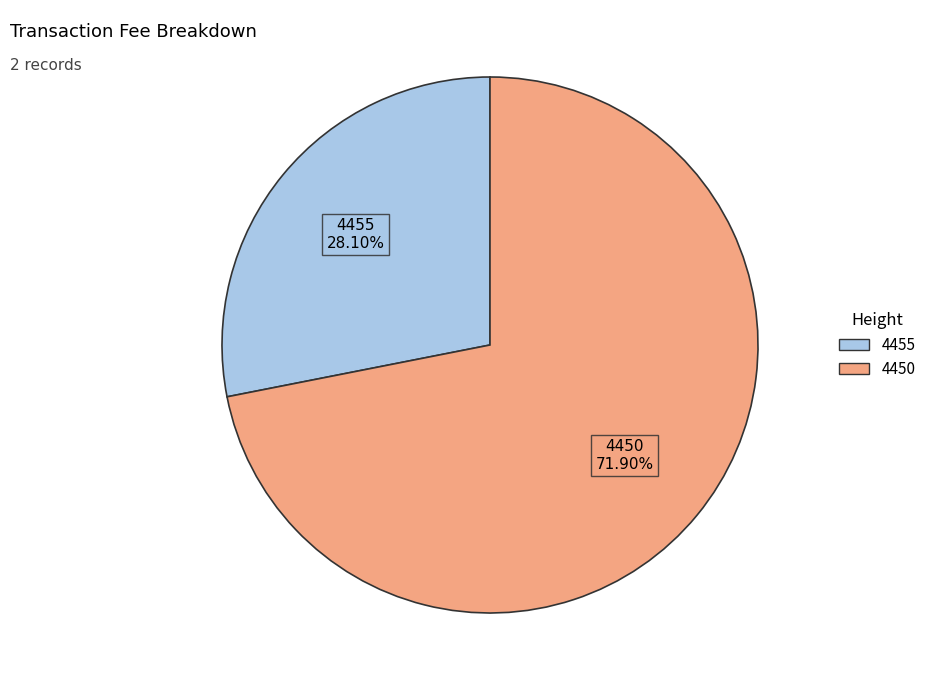

Which has a higher value, 4455 or 4450?

4450